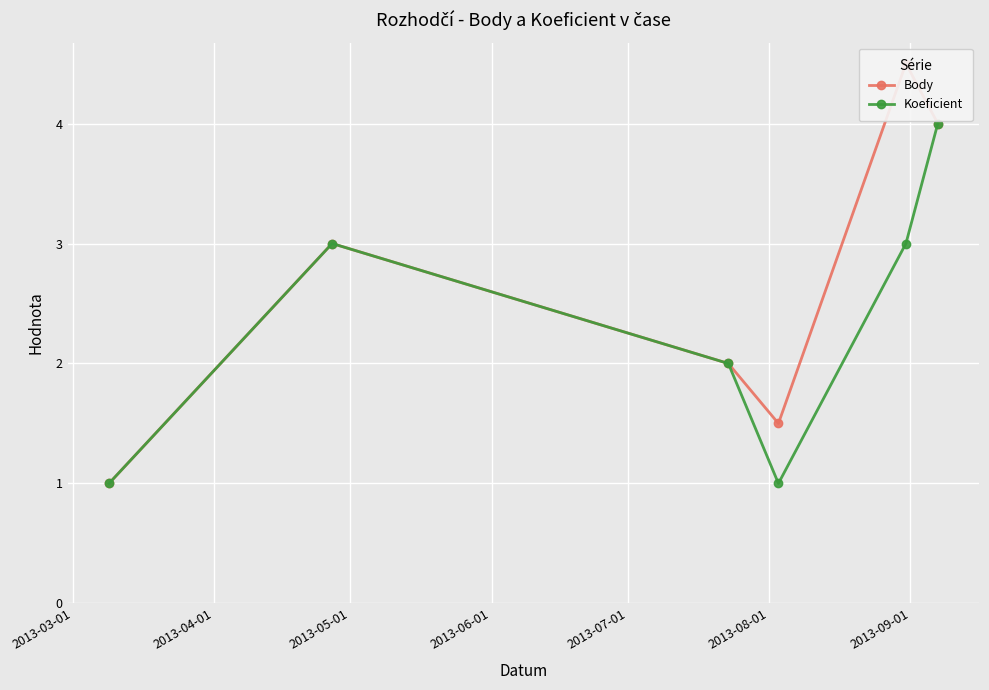

What is the value of the Koeficient point at the 5th from the left?

3